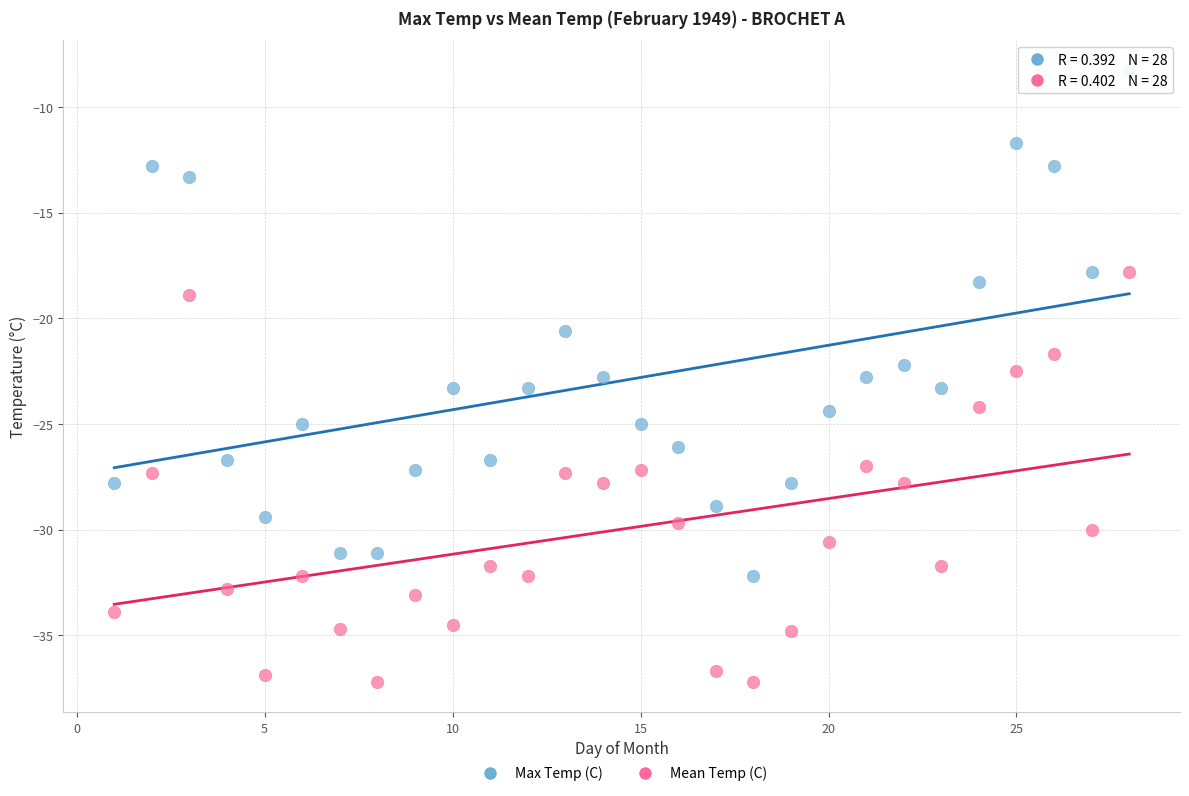

In the Max Temp (C) series, what Y value is closest to -20?

-20.6